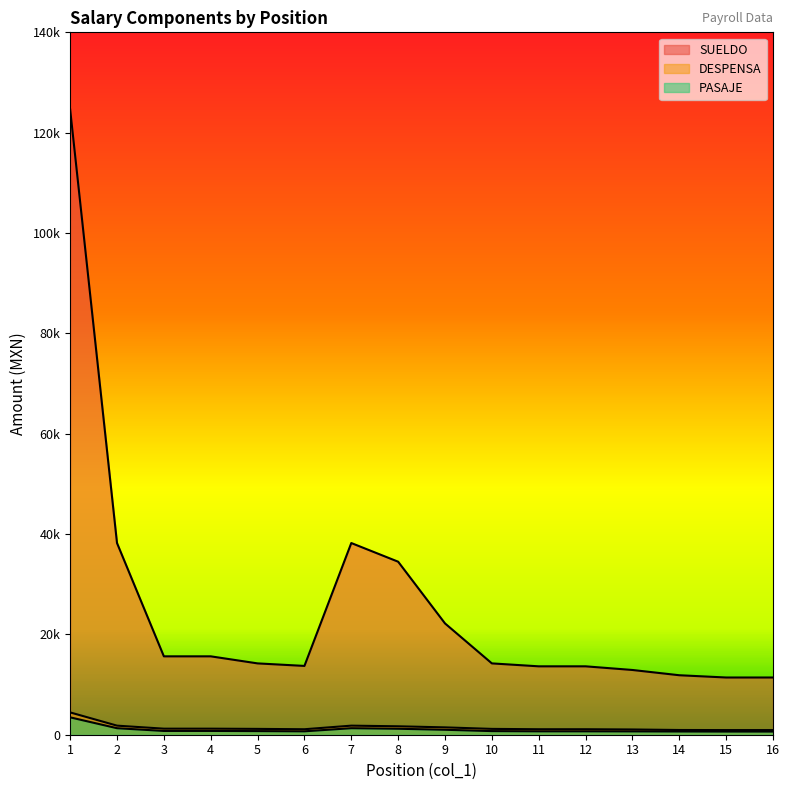

What is the spread (max minus min) of values at 6?

13035